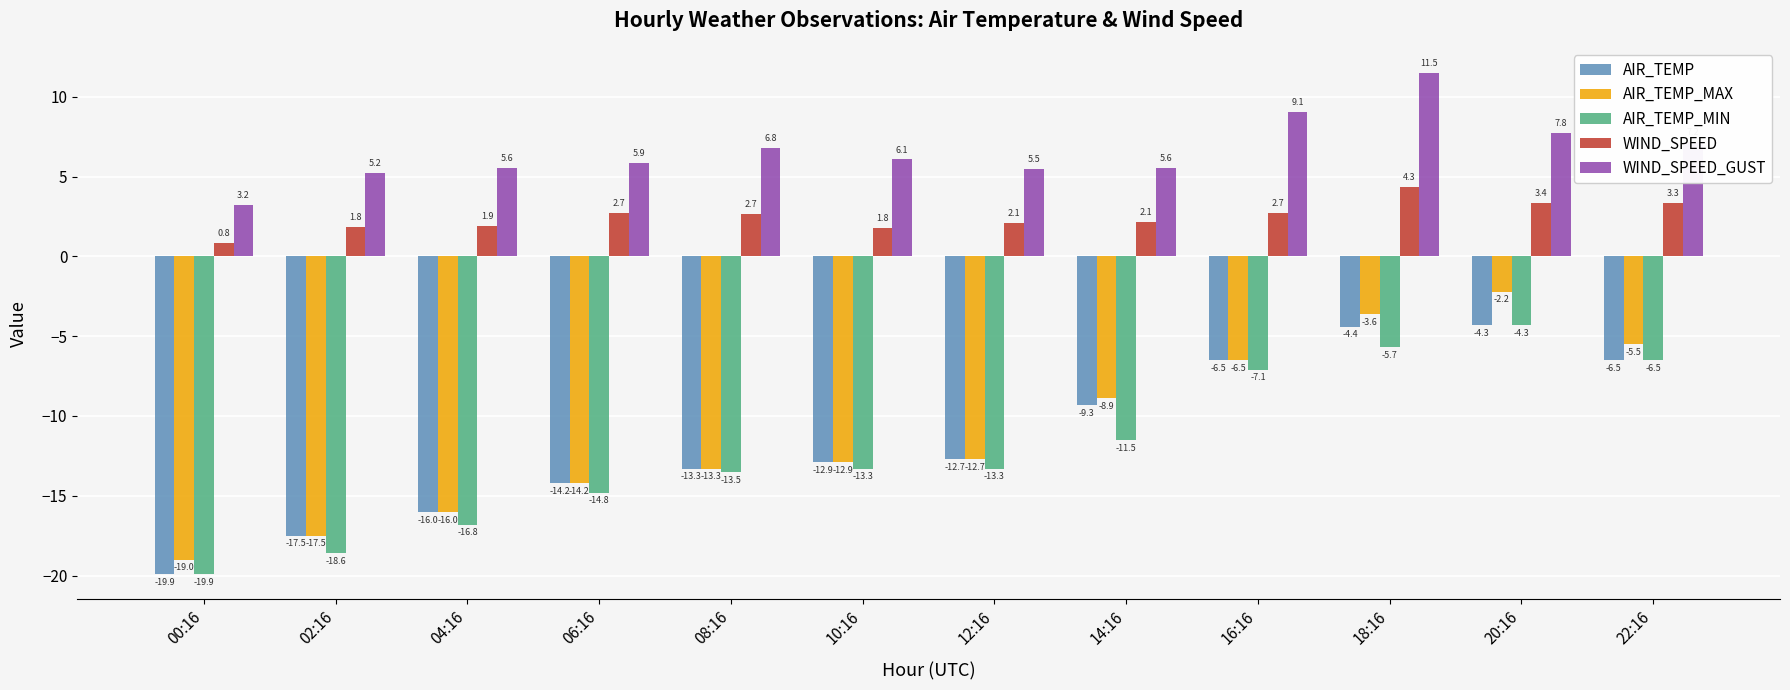

How many values in the WIND_SPEED series exceed 2?

8